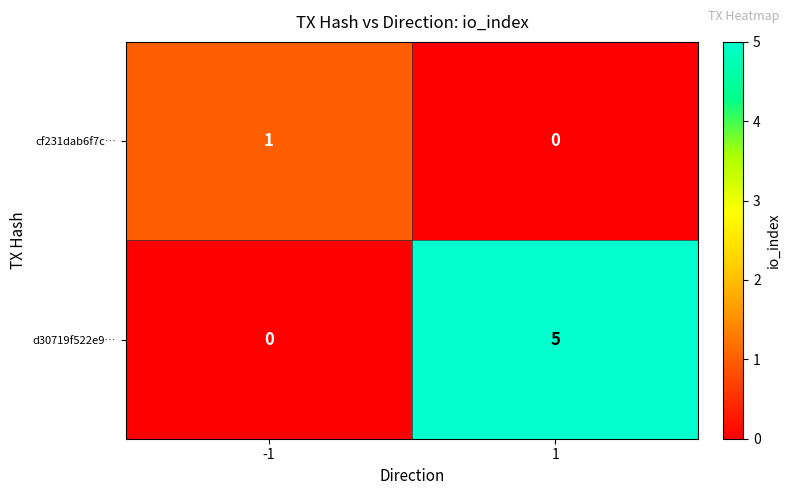

Reading left to right, what are all the values shown in this chart?

cf231dab6f7c…: -1=1	1=0
d30719f522e9…: -1=0	1=5